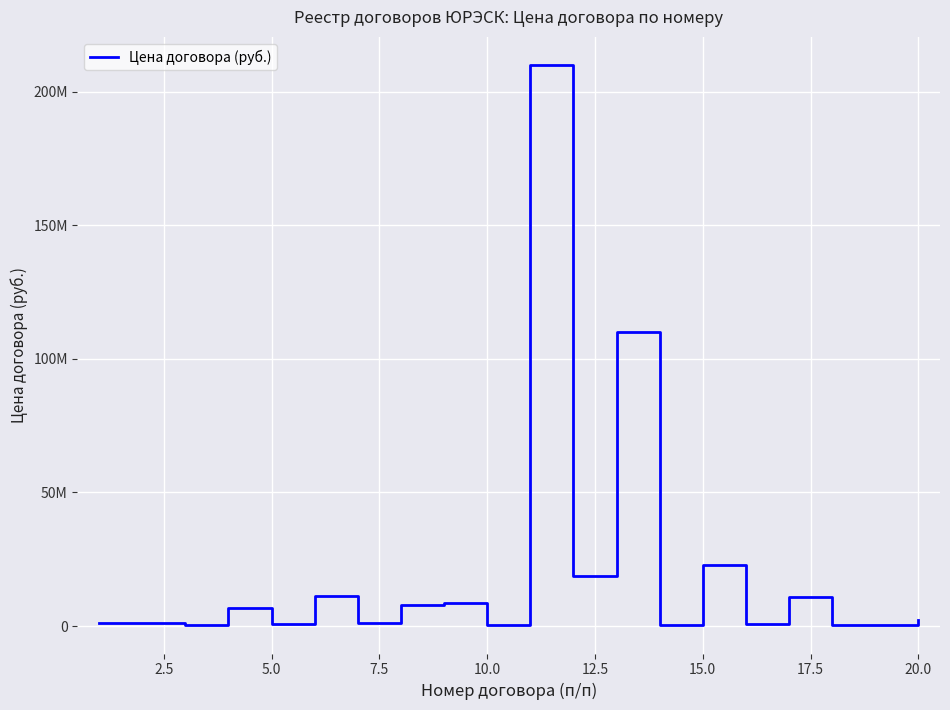

Does the chart display data point markers on the line(s)?

No